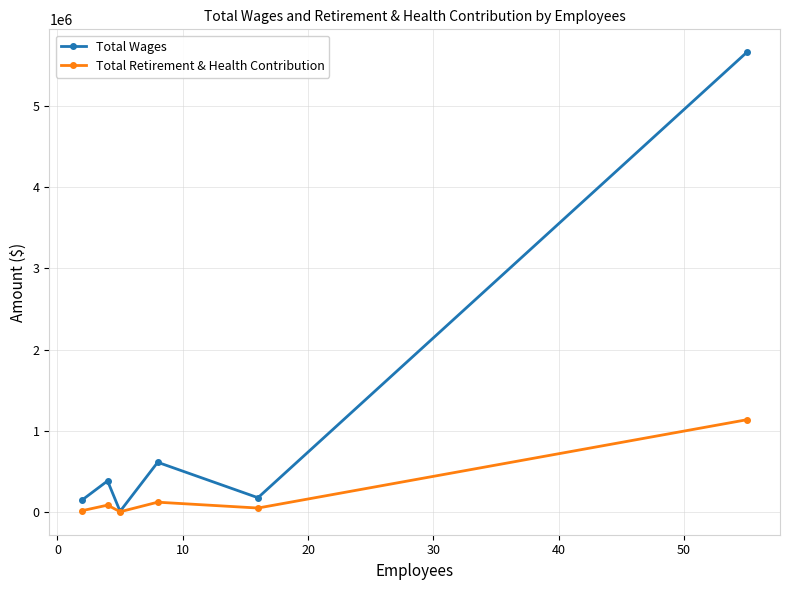

Is this an area chart (filled region under the line)?

No